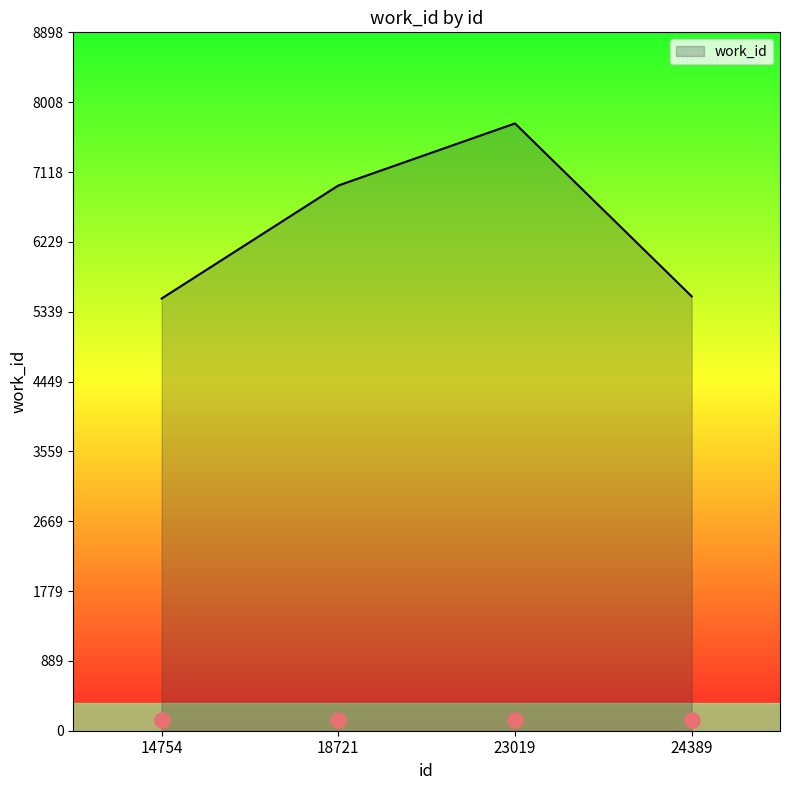

Approximately how many times larger is the value at 23019 compared to 14754?

1.4